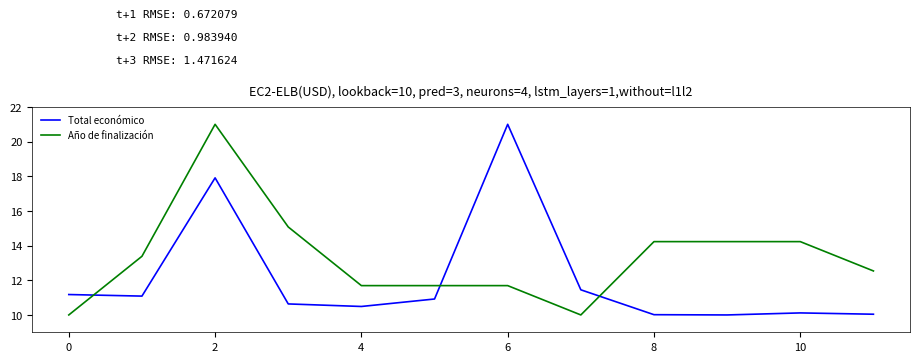

Which series ends up on top after the final intersection of Año de finalización and Total económico?

Año de finalización